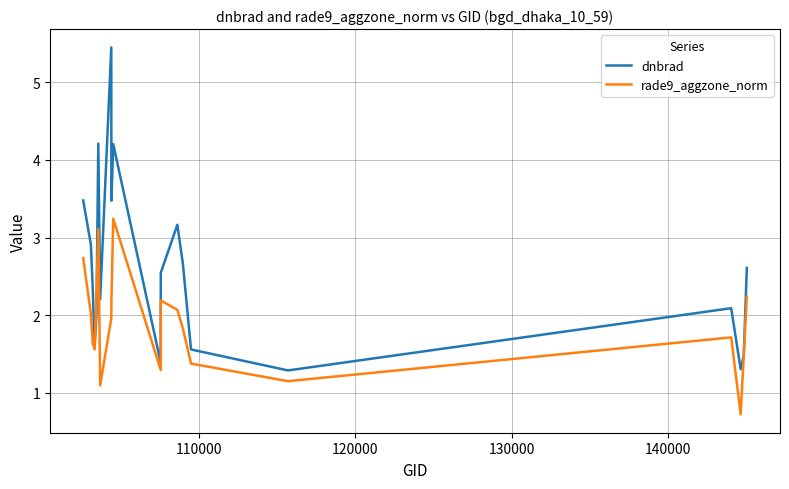

What is the difference between the maximum and minimum values in the rade9_aggzone_norm series?

2.5